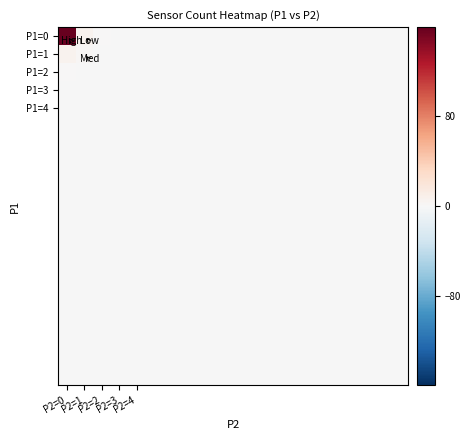

Which label corresponds to the largest value in the chart?

P2=0